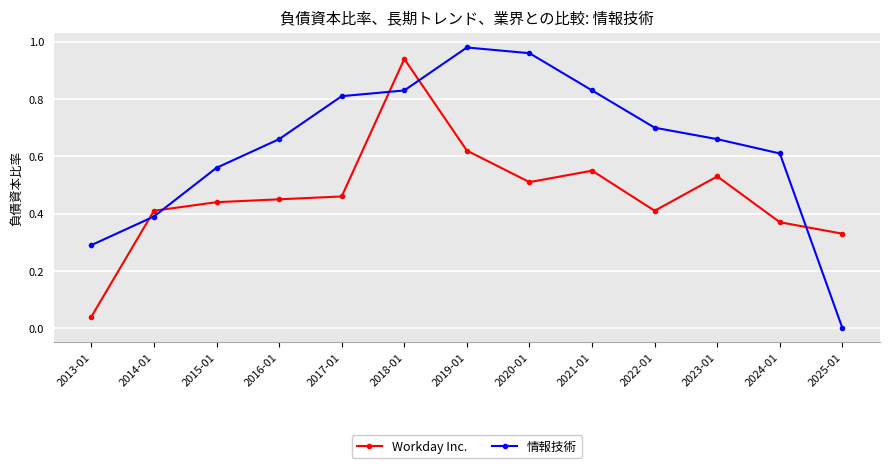

What is the sum of the 情報技術 values at 2022-01 and 2015-01?

1.3